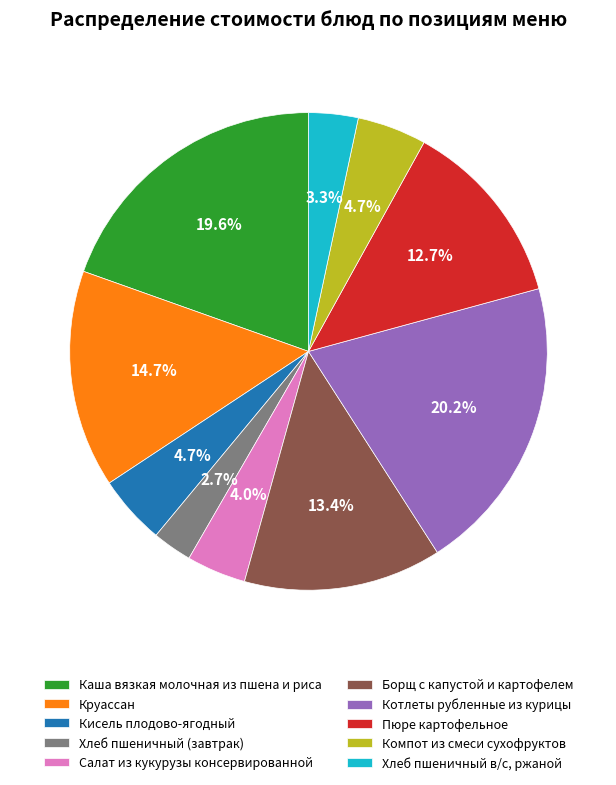

Between Котлеты рубленные из курицы and Компот из смеси сухофруктов, which is larger?

Котлеты рубленные из курицы